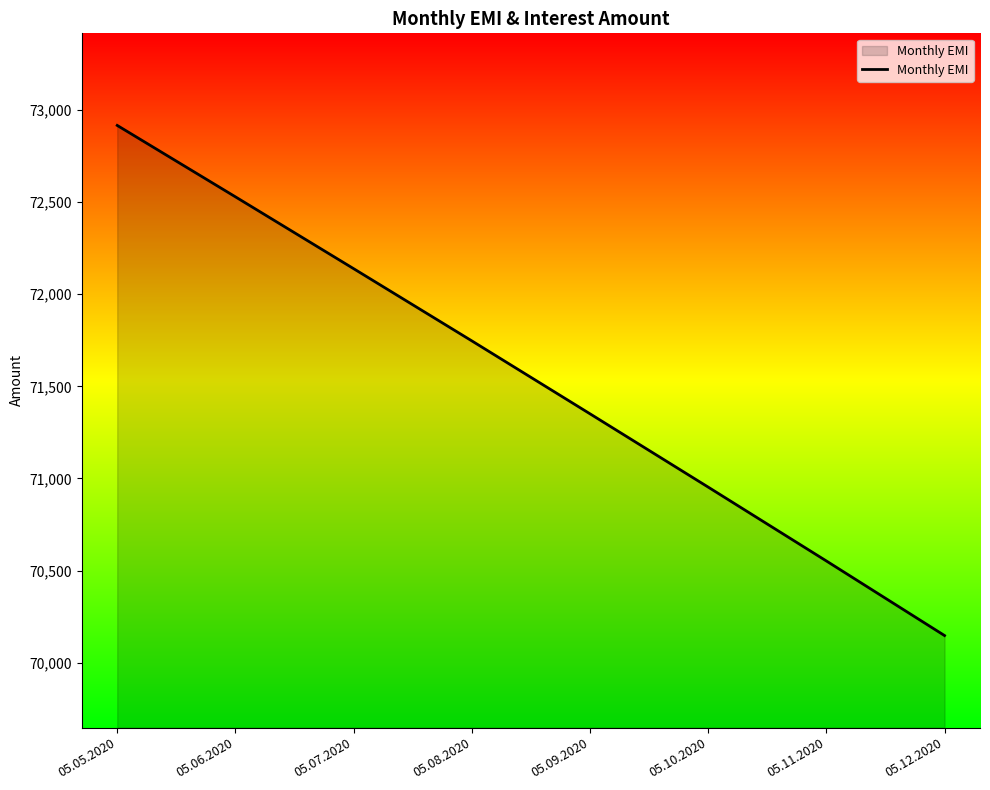

Reading left to right, transcribe all the data shown in this chart.

05.05.2020=72916.7	05.06.2020=72529.0	05.07.2020=72139.0	05.08.2020=71747.0	05.09.2020=71351.0	05.10.2020=70953.0	05.11.2020=70552.0	05.12.2020=70147.0